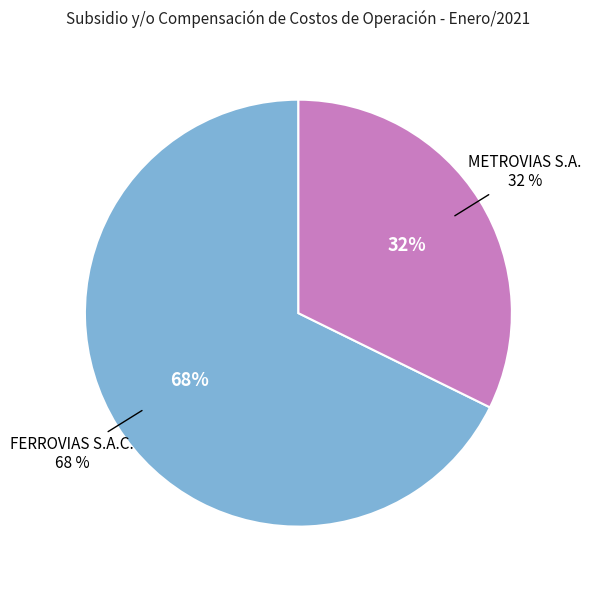

To the nearest percent, what is the average slice percentage?

50%